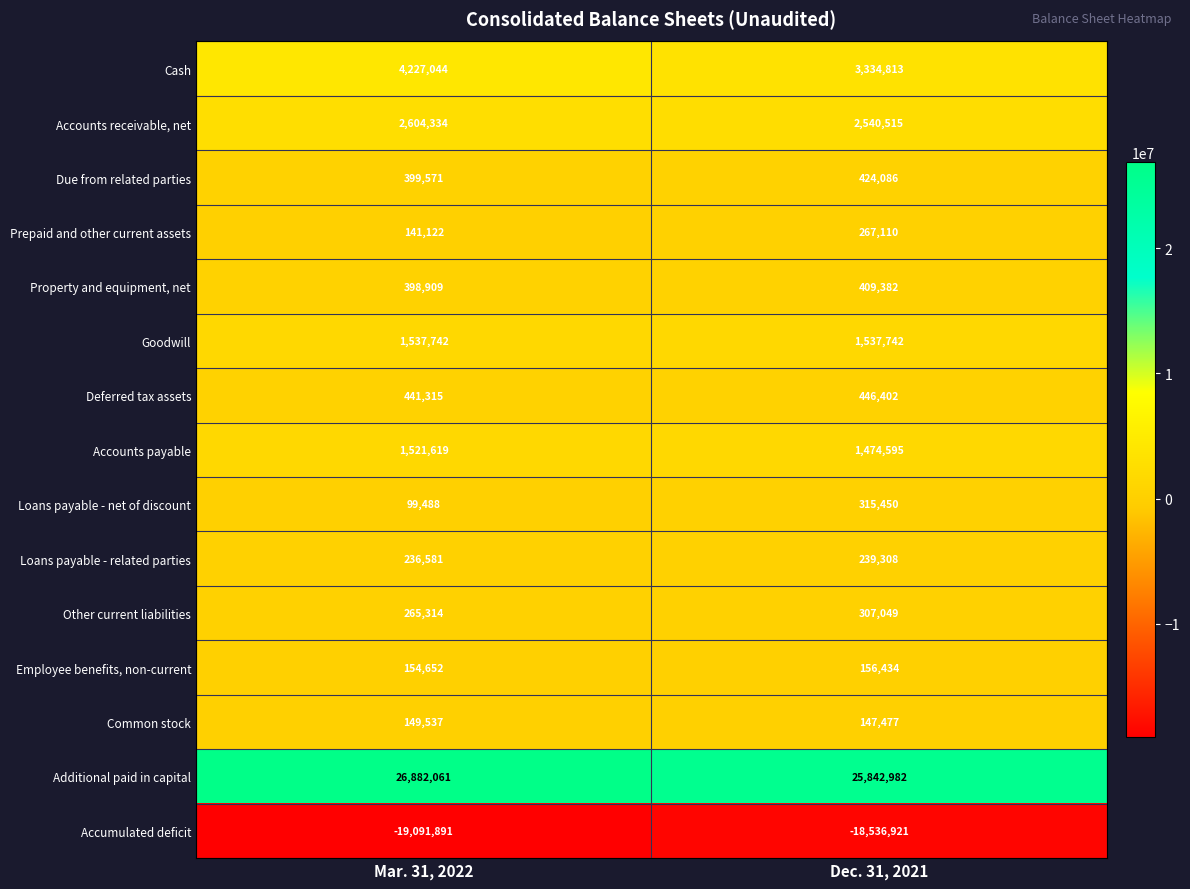

At which category is the sum across all series the highest?

Mar. 31, 2022